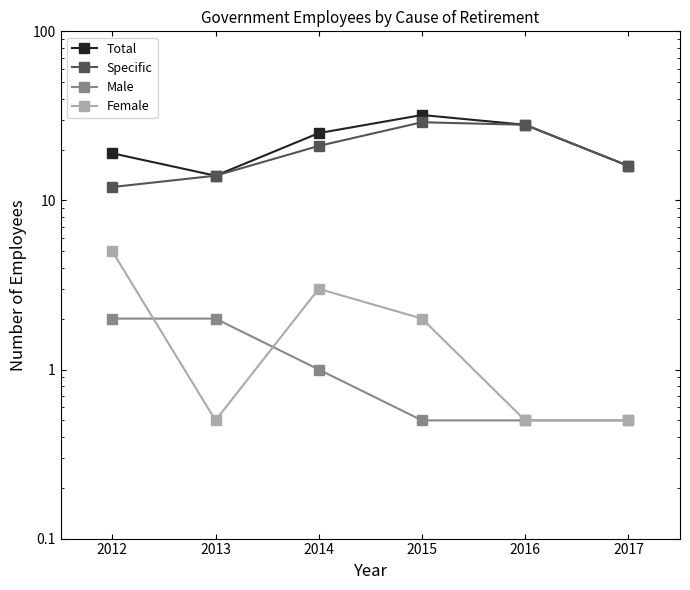

Is the value of Total at 2014 greater than the value of Specific at 2016?

No